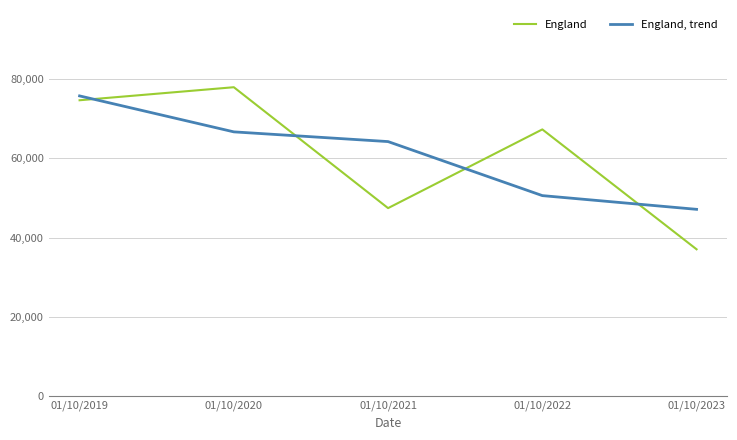

At 01/10/2021, list the series in order from smallest to largest.

England, England, trend